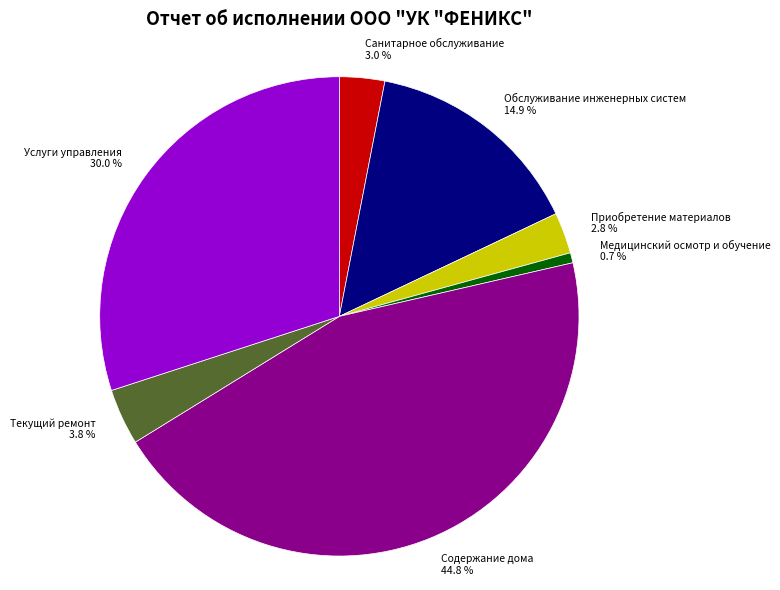

Is Содержание дома the majority of the pie?

No